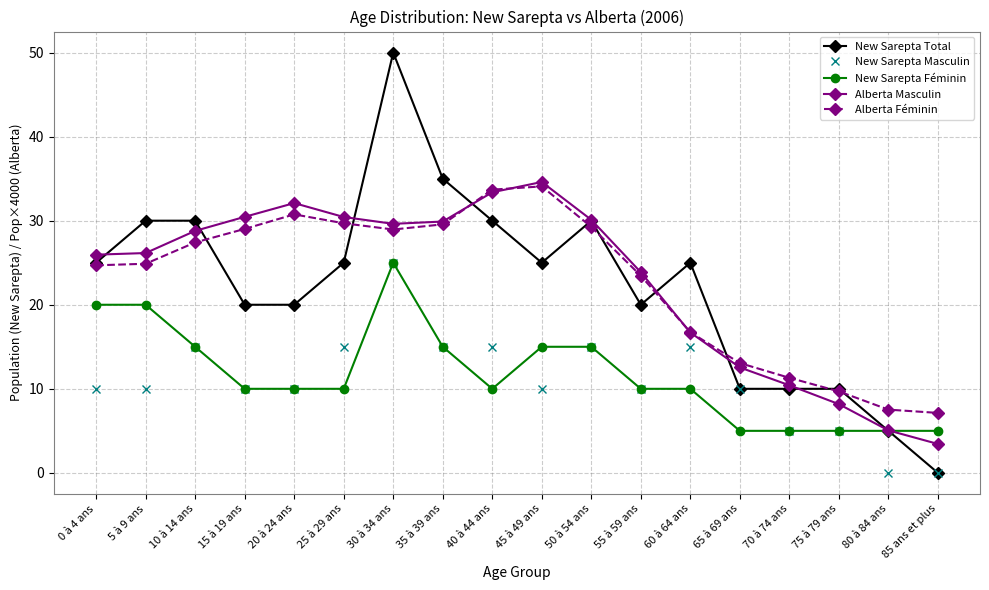

How many values in the Alberta Féminin series are below 27?

9